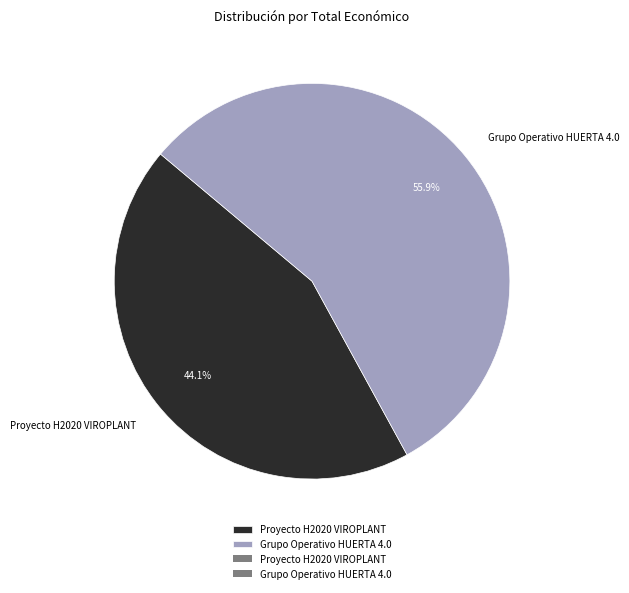

To the nearest percent, what is the combined percentage of Grupo Operativo HUERTA 4.0 and Proyecto H2020 VIROPLANT?

100%